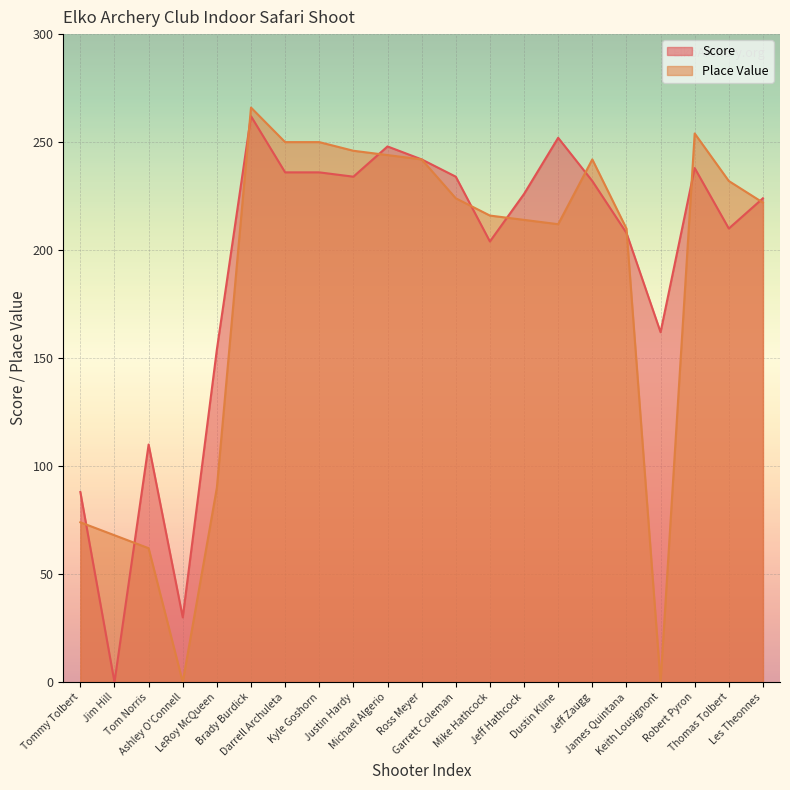

Reading left to right, transcribe all the data shown in this chart.

Score: 88	0	110	30	154	262	236	236	234	248	242	234	204	226	252	232	208	162	238	210	224
Place: 74	68	62	0	90	266	250	250	246	244	242	224	216	214	212	242	210	0	254	232	222